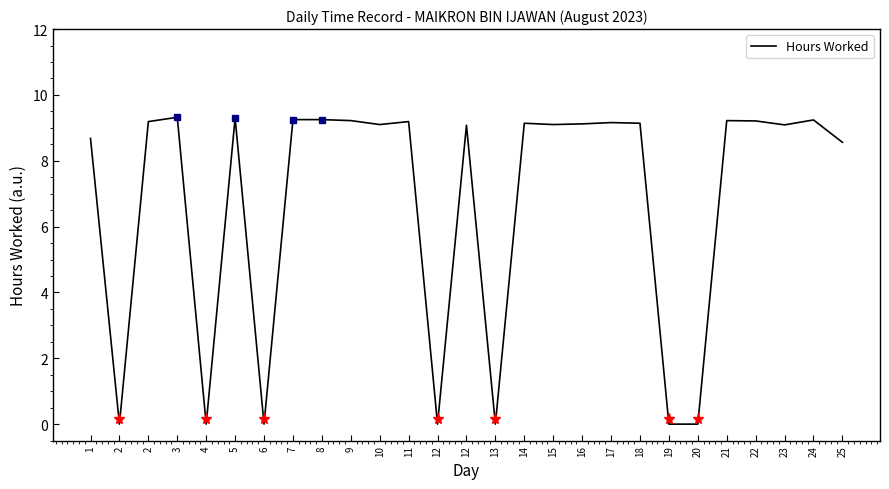

How many lines are shown in the chart?

1